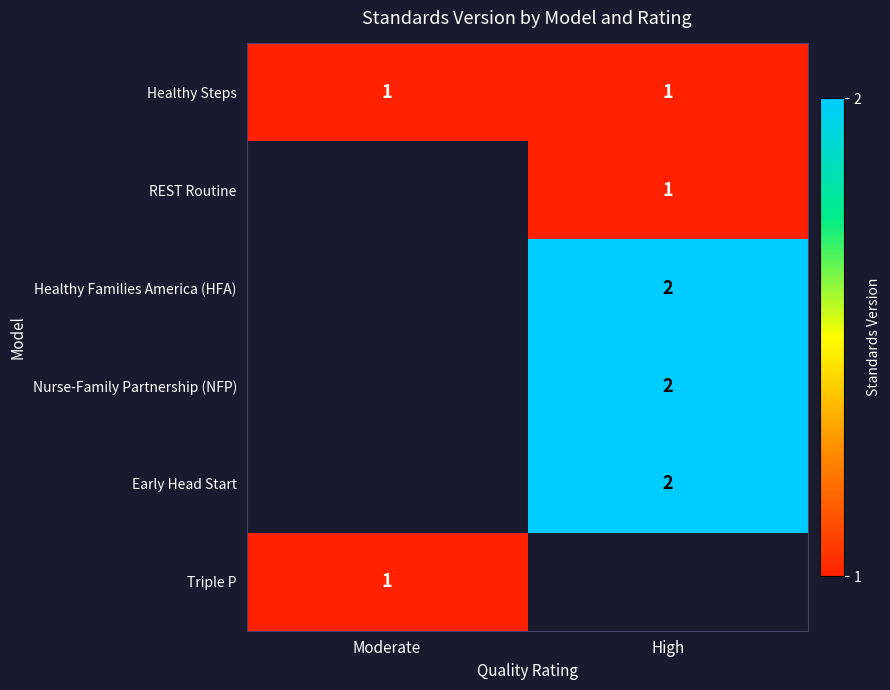

Which series has the widest spread of values?

Healthy Steps